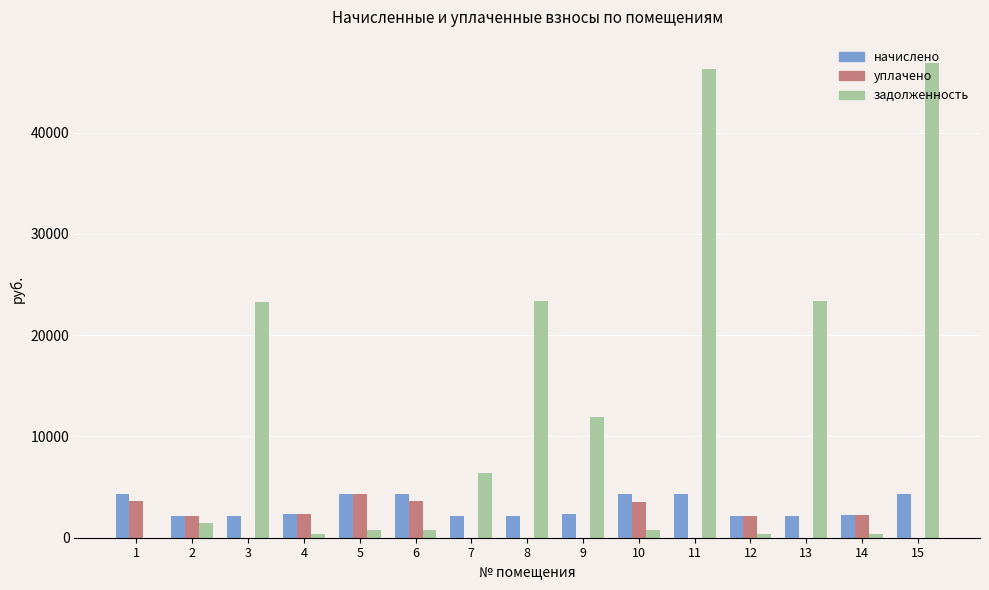

What value does the задолженность series have at 3?

23302.3